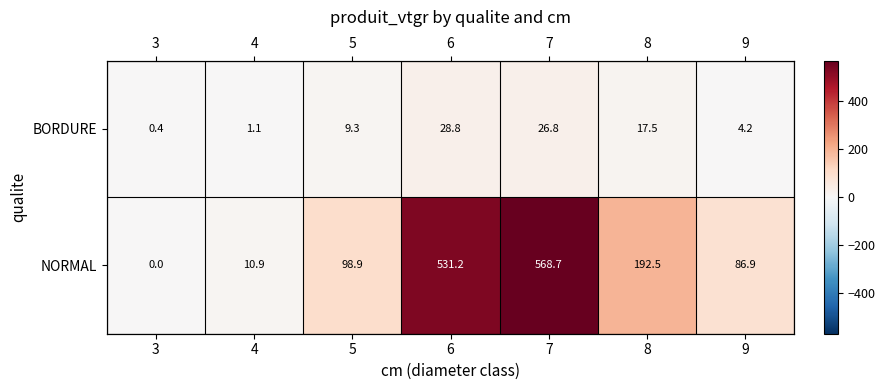

At 4, list the series in order from largest to smallest.

NORMAL, BORDURE